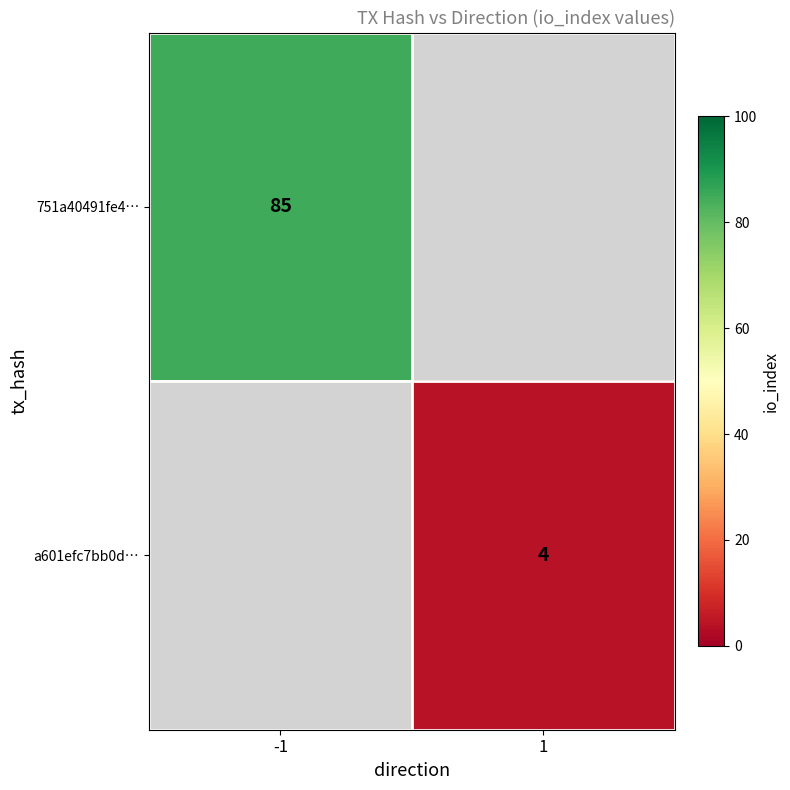

The value of a601efc7bb0d… at 1 is 6. True or false?

False